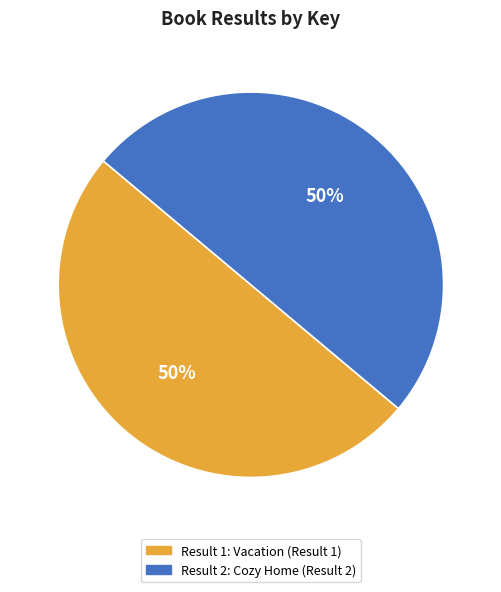

To the nearest percent, what is the average slice percentage?

50%